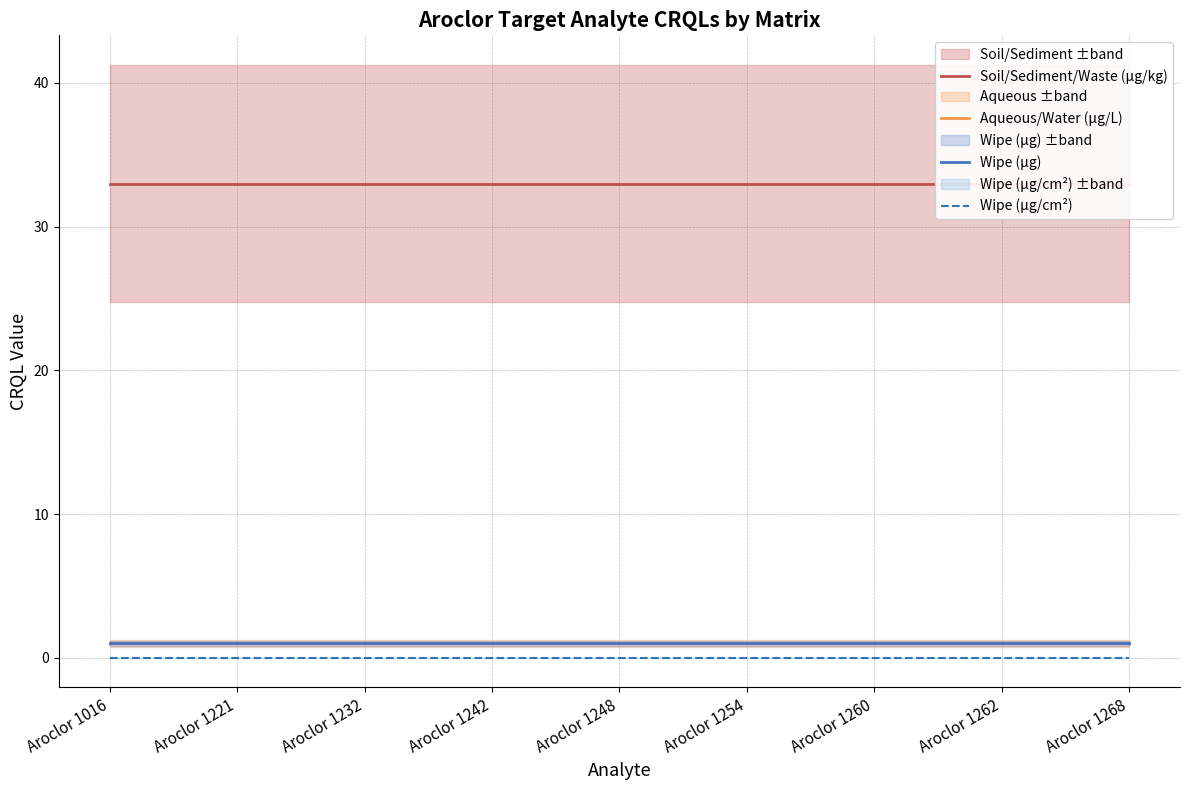

Reading left to right, list all the values displayed in this chart.

Soil/Sediment/Waste (µg/kg): Aroclor 1016=33.0	Aroclor 1221=33.0	Aroclor 1232=33.0	Aroclor 1242=33.0	Aroclor 1248=33.0	Aroclor 1254=33.0	Aroclor 1260=33.0	Aroclor 1262=33.0	Aroclor 1268=33.0
Aqueous/Water (µg/L): Aroclor 1016=1.0	Aroclor 1221=1.0	Aroclor 1232=1.0	Aroclor 1242=1.0	Aroclor 1248=1.0	Aroclor 1254=1.0	Aroclor 1260=1.0	Aroclor 1262=1.0	Aroclor 1268=1.0
Wipe (µg): Aroclor 1016=1.0	Aroclor 1221=1.0	Aroclor 1232=1.0	Aroclor 1242=1.0	Aroclor 1248=1.0	Aroclor 1254=1.0	Aroclor 1260=1.0	Aroclor 1262=1.0	Aroclor 1268=1.0
Wipe (µg/cm²): Aroclor 1016=0.0	Aroclor 1221=0.0	Aroclor 1232=0.0	Aroclor 1242=0.0	Aroclor 1248=0.0	Aroclor 1254=0.0	Aroclor 1260=0.0	Aroclor 1262=0.0	Aroclor 1268=0.0